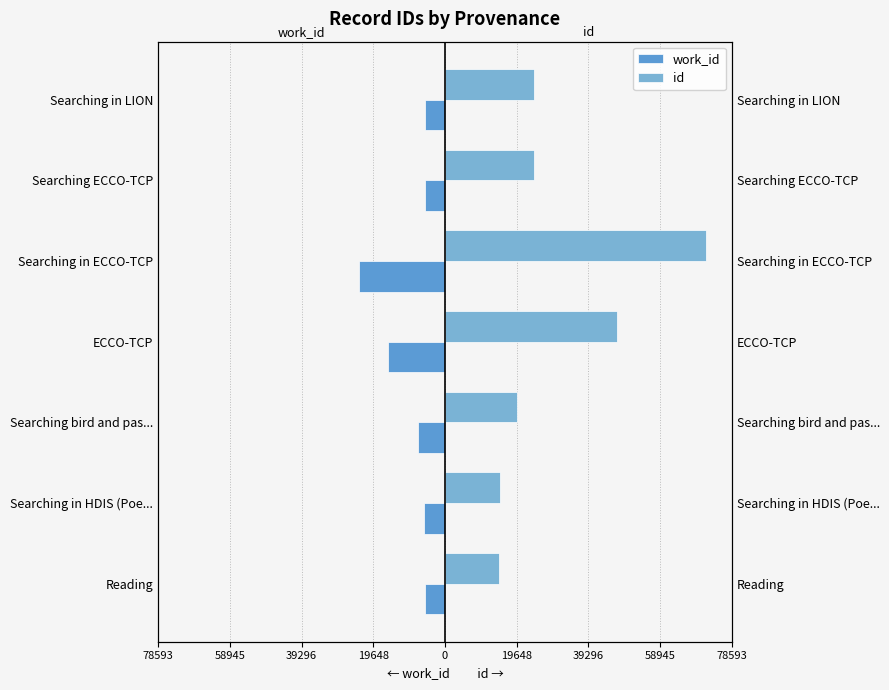

What is the difference between the maximum and minimum values in the work_id series?

18128